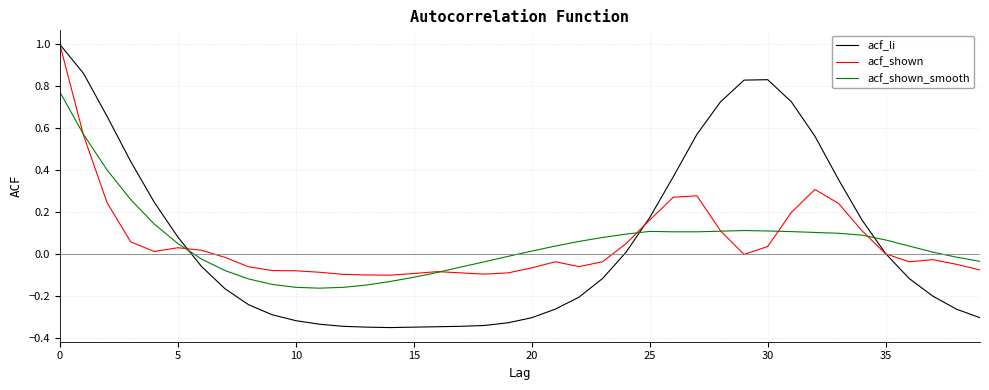

How many times do acf_shown and acf_shown_smooth cross each other?

7